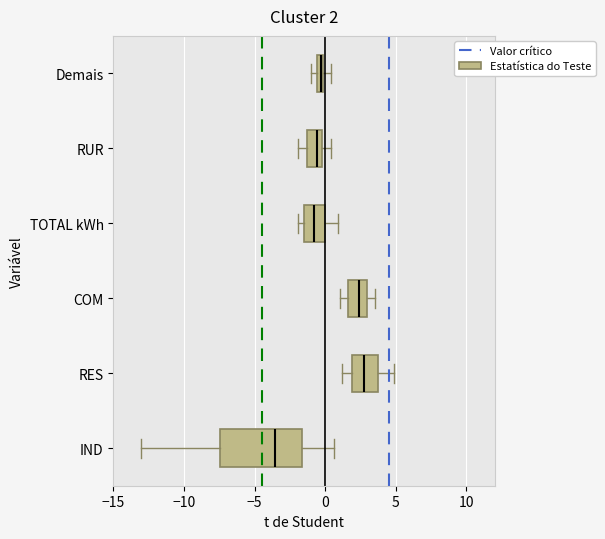

Which box is the widest, from its left edge to its right edge?

IND